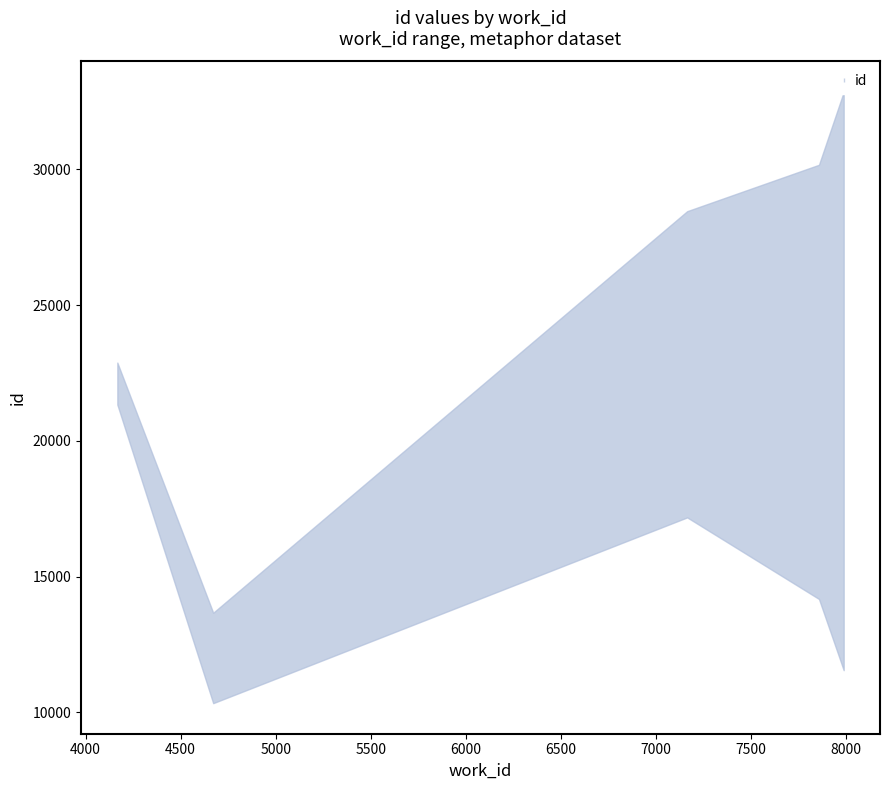

Is this an area chart (filled region under the line)?

No